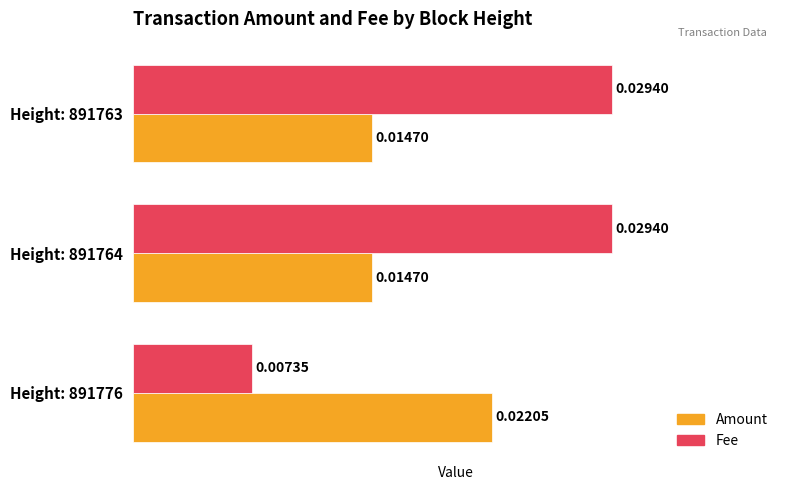

Count the number of categories in the chart.

3